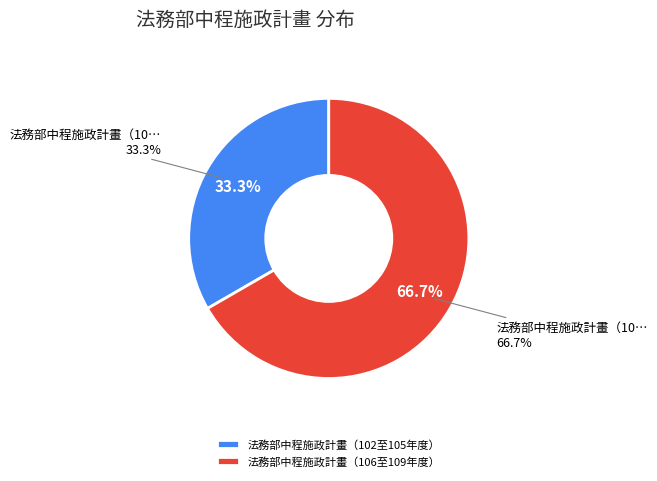

To the nearest percent, what is the difference between the 法務部中程施政計畫（106至109年度） and 法務部中程施政計畫（102至105年度） slice percentages?

33%